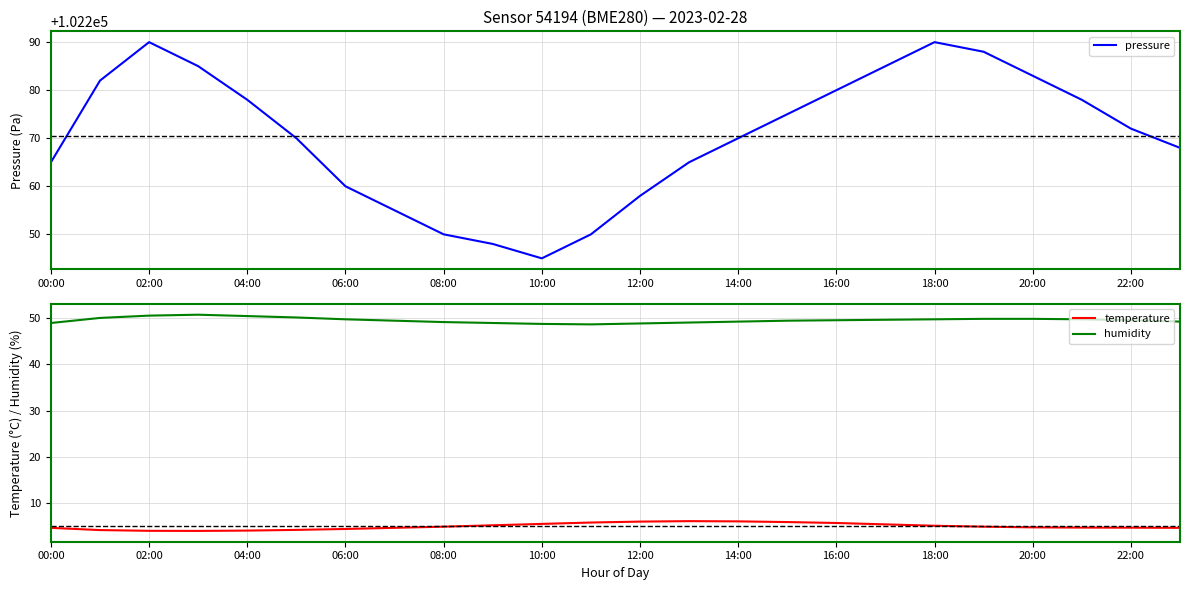

True or false: humidity and temperature intersect in this chart.

False